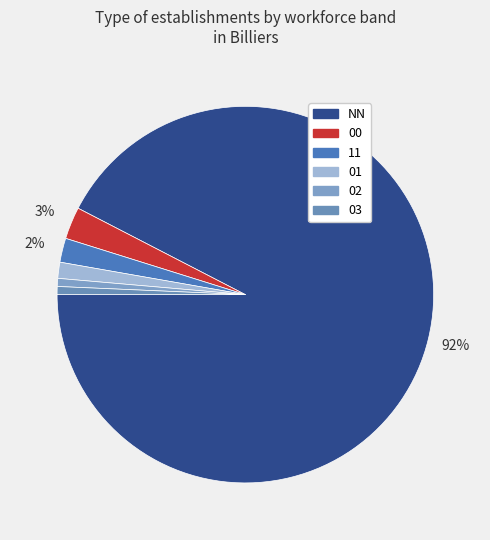

Does any single category account for the majority?

Yes